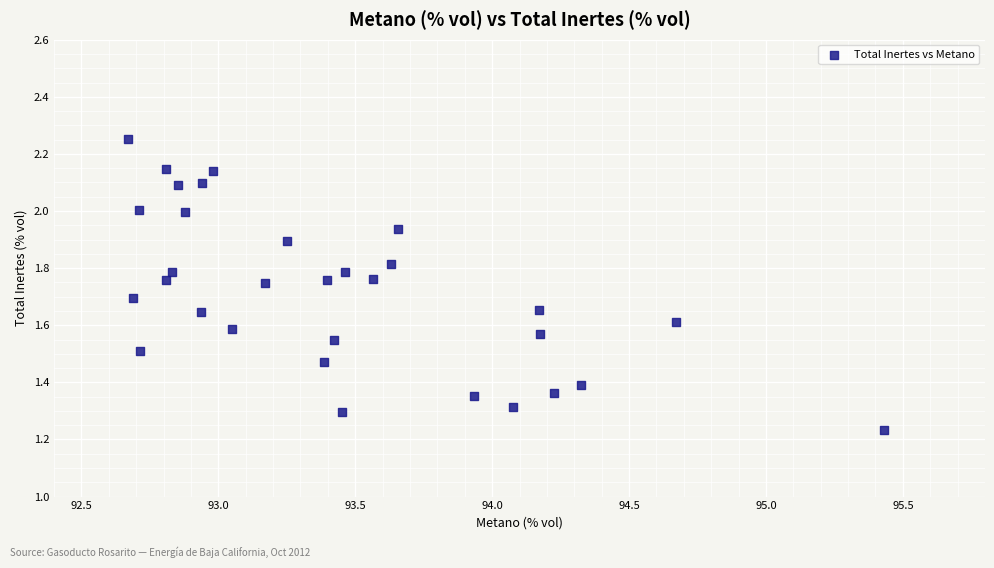

What is the range of Y values (max minus min)?

1.0